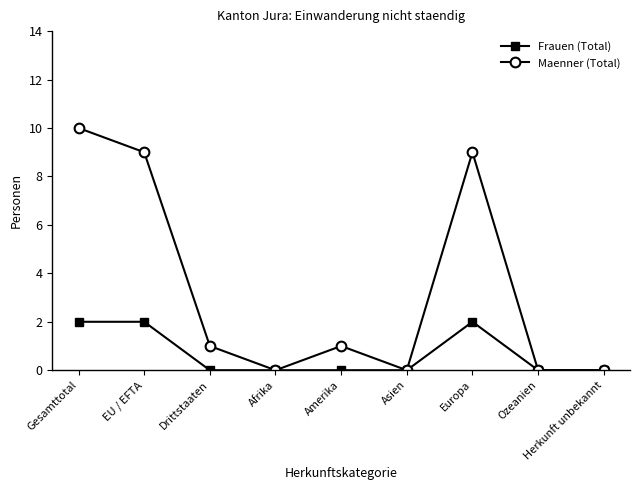

Is the value of Maenner (Total) at Amerika greater than the value of Frauen (Total) at Ozeanien?

Yes